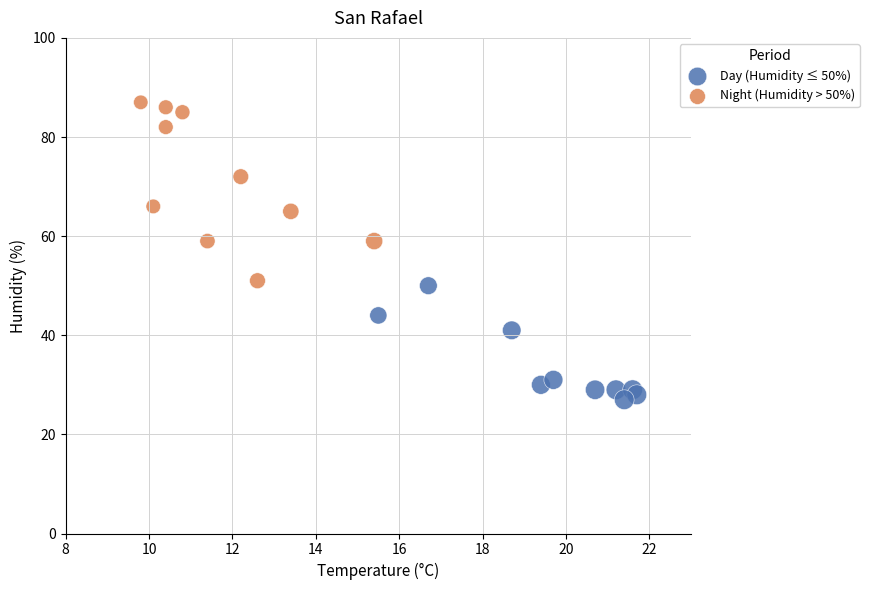

What are all the series names shown in the legend?

Day (Humidity ≤ 50%), Night (Humidity > 50%)